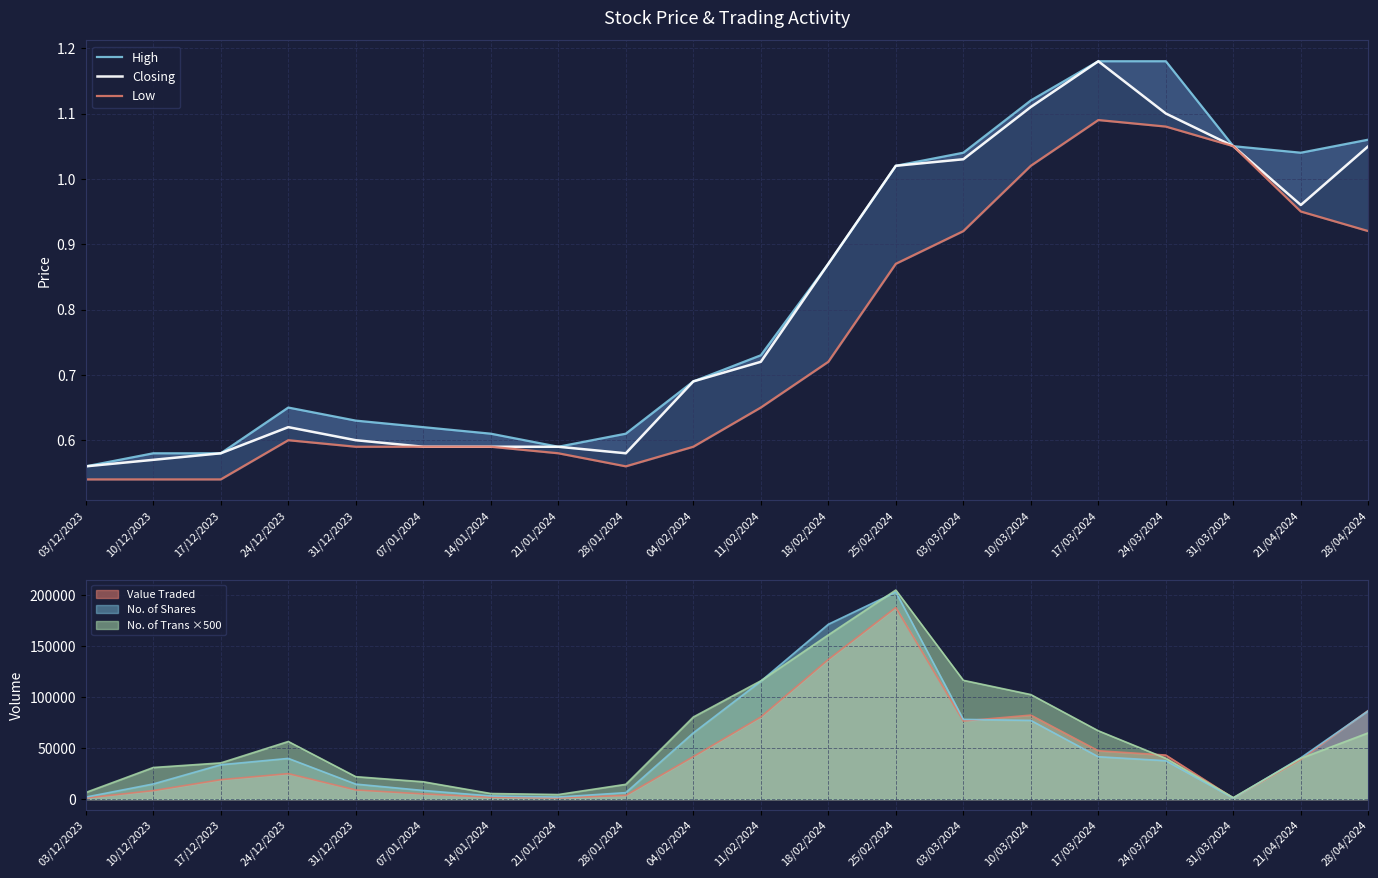

The Low series shows 1.4 at 31/03/2024. True or false?

False